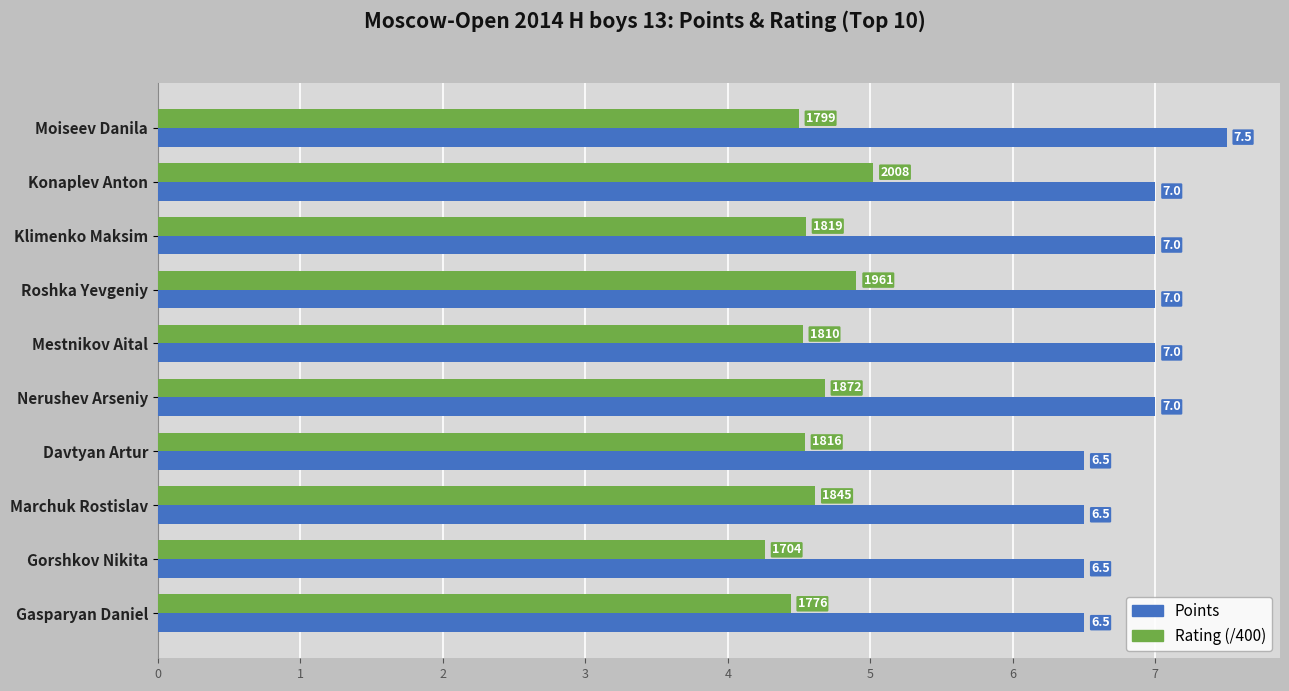

The Points series shows 6.5 at Marchuk Rostislav. True or false?

True